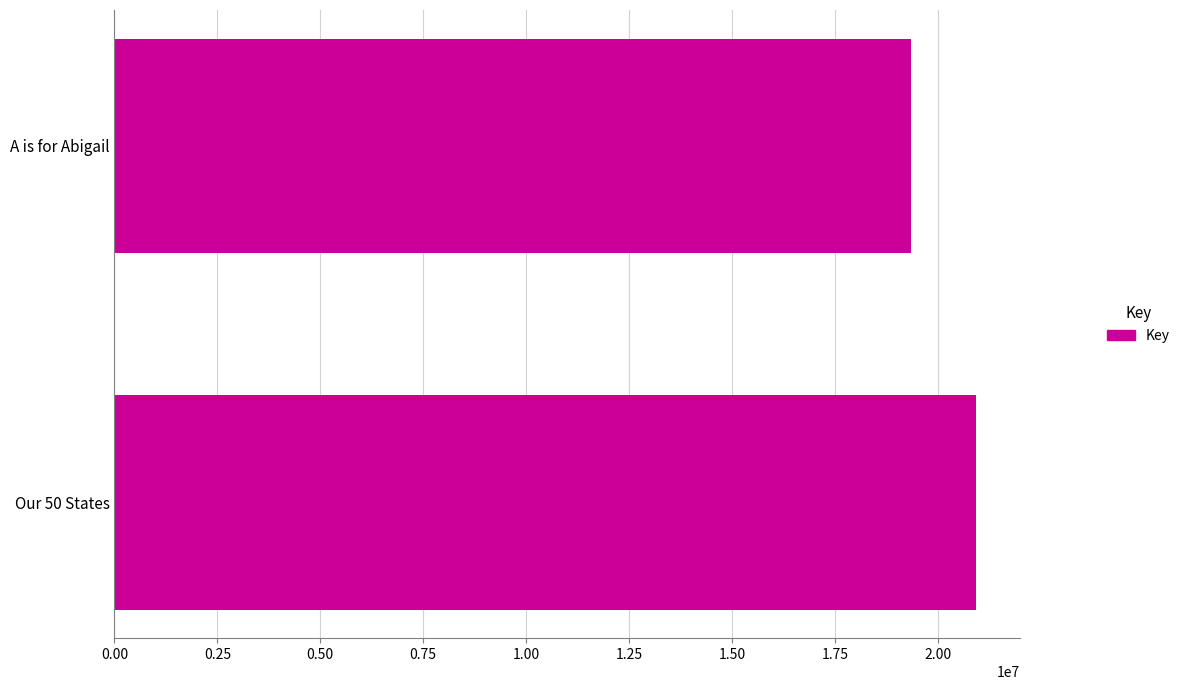

Rank the categories by value from highest to lowest.

Our 50 States, A is for Abigail